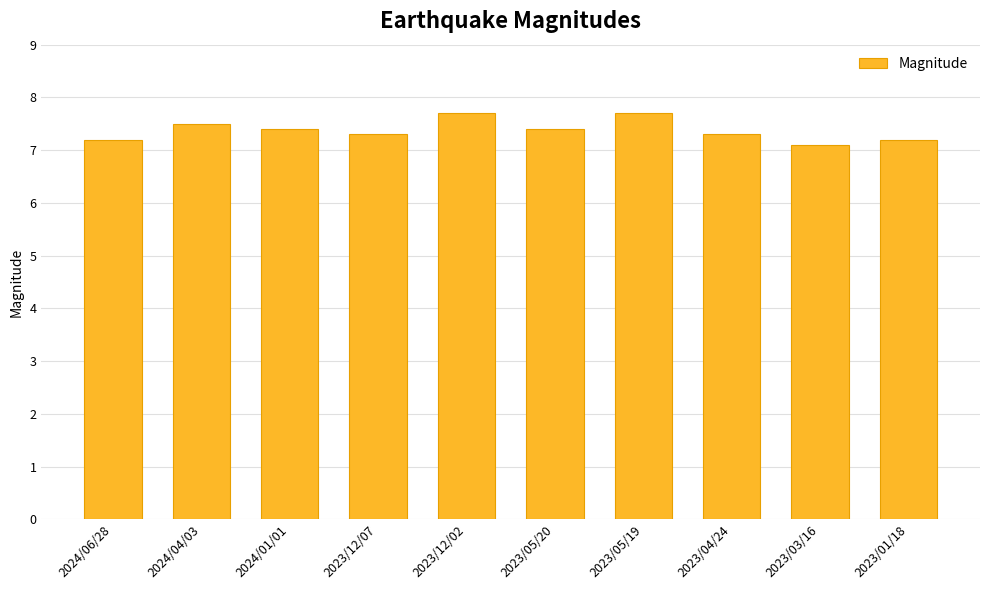

What is the smallest value displayed?

7.1